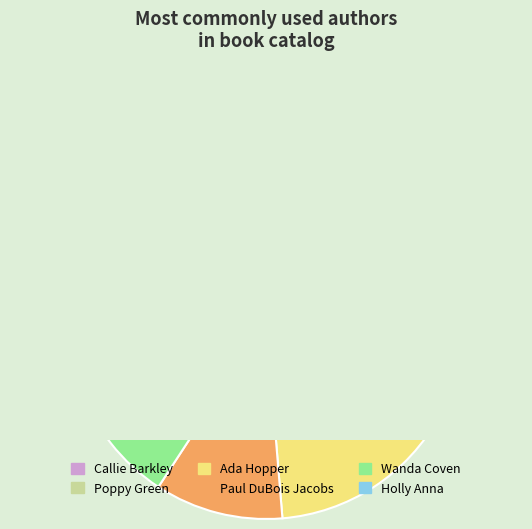

Which has a higher value, Holly Anna or Callie Barkley?

Callie Barkley